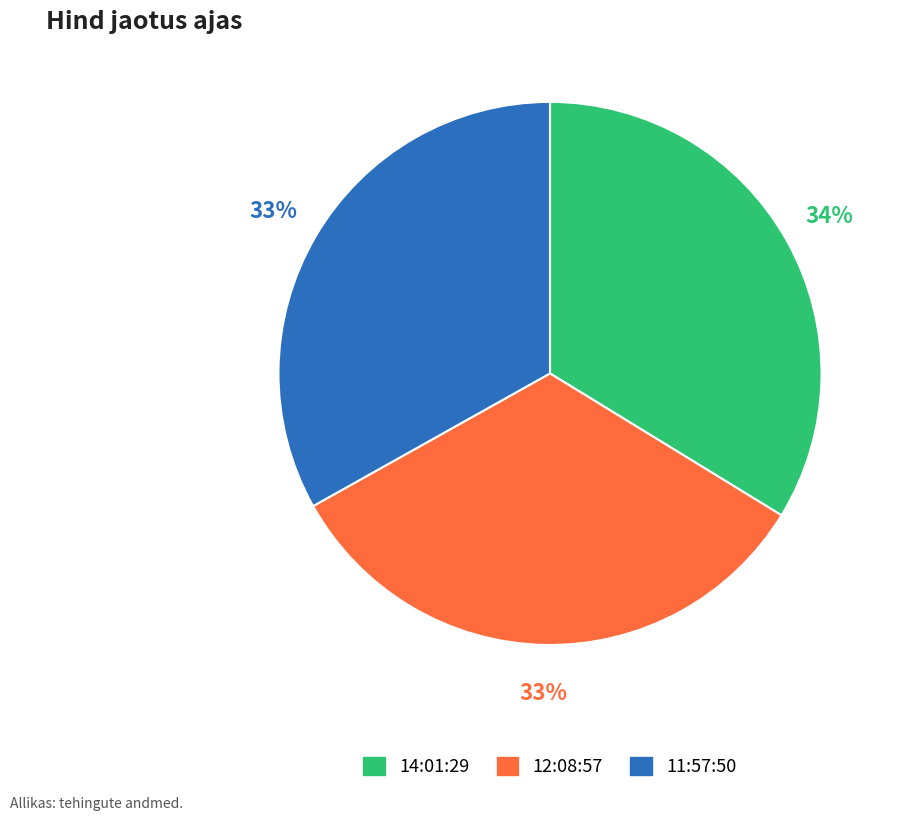

Do 12:08:57 and 14:01:29 together represent more than half of the pie?

Yes